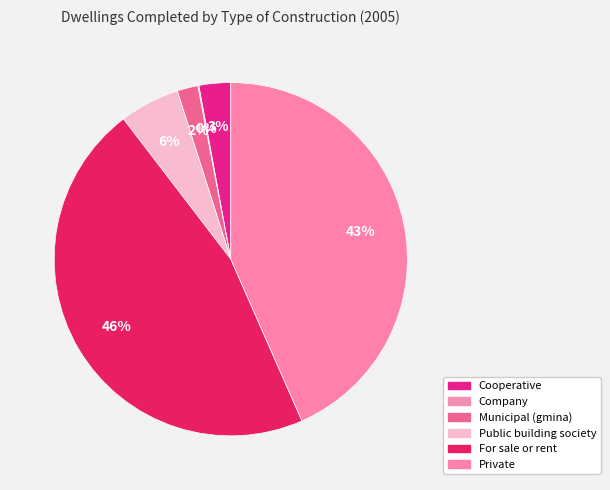

Count the number of slices in the pie.

6